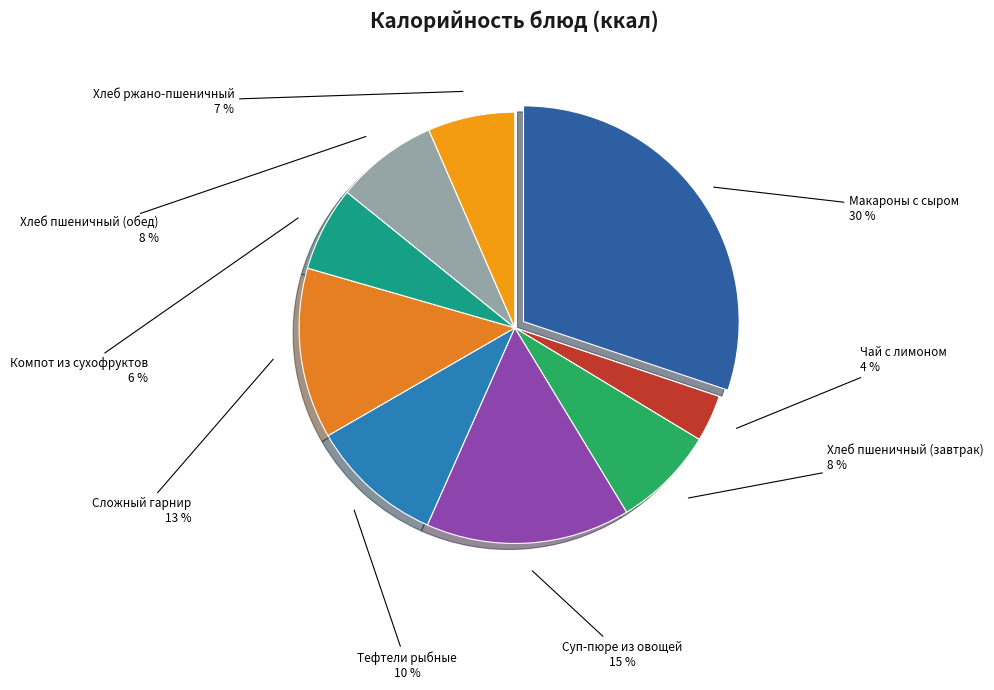

Which has a higher value, Суп-пюре из овощей or Чай с лимоном?

Суп-пюре из овощей